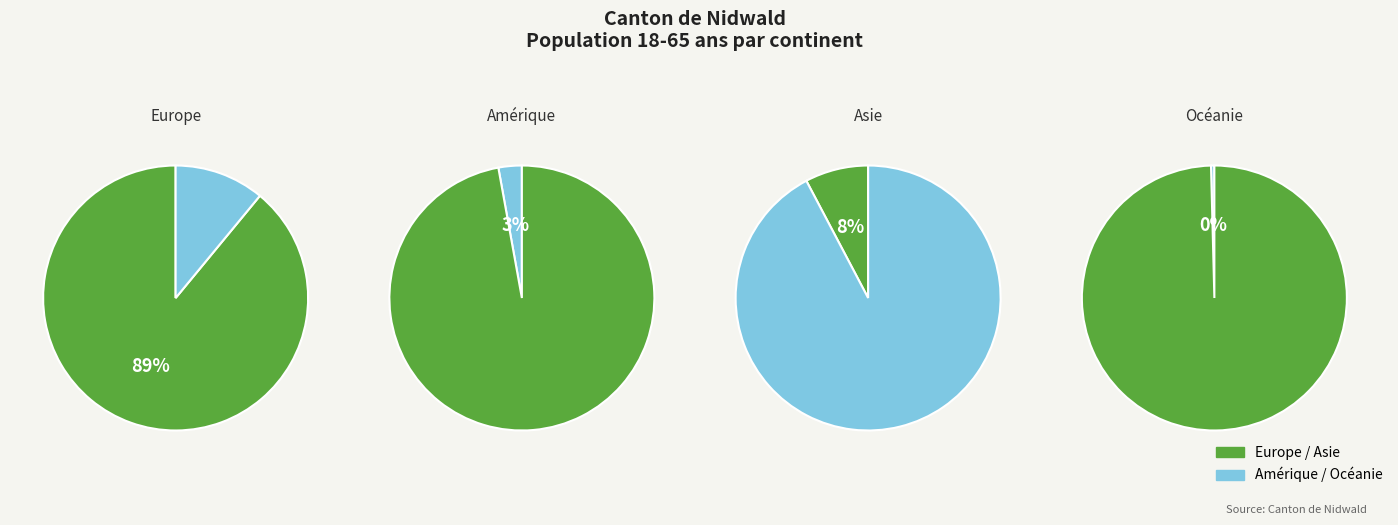

Does Asie account for over 50% of the chart?

No